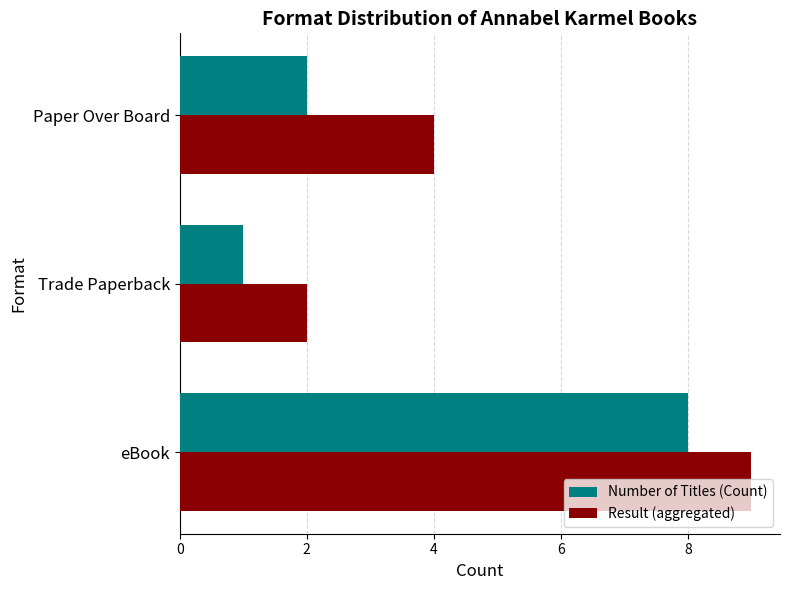

Which series changed the most between Trade Paperback and Paper Over Board?

Result (aggregated)